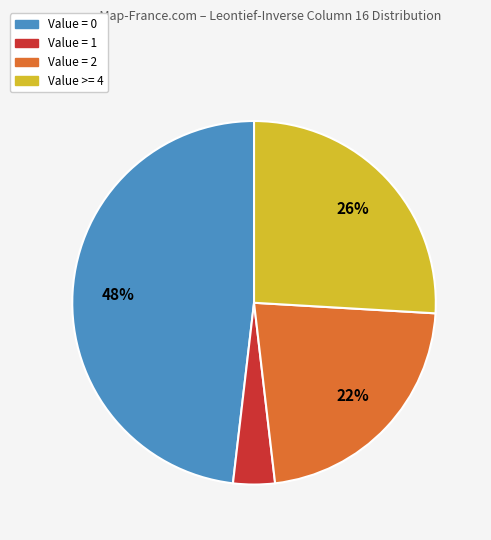

Is there a majority slice in this chart?

No